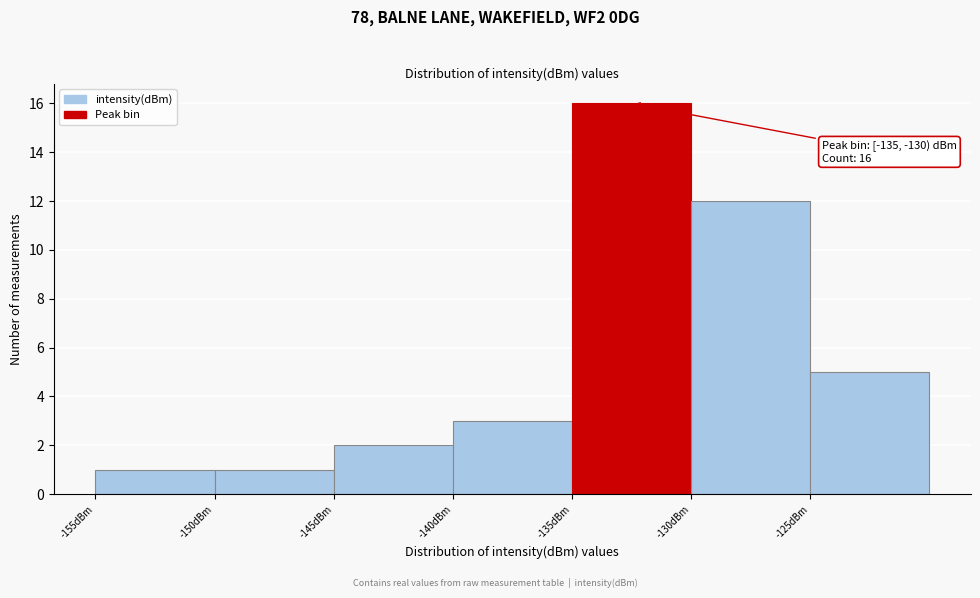

Over which range of the x-axis is the bar tallest?

-135 to -130